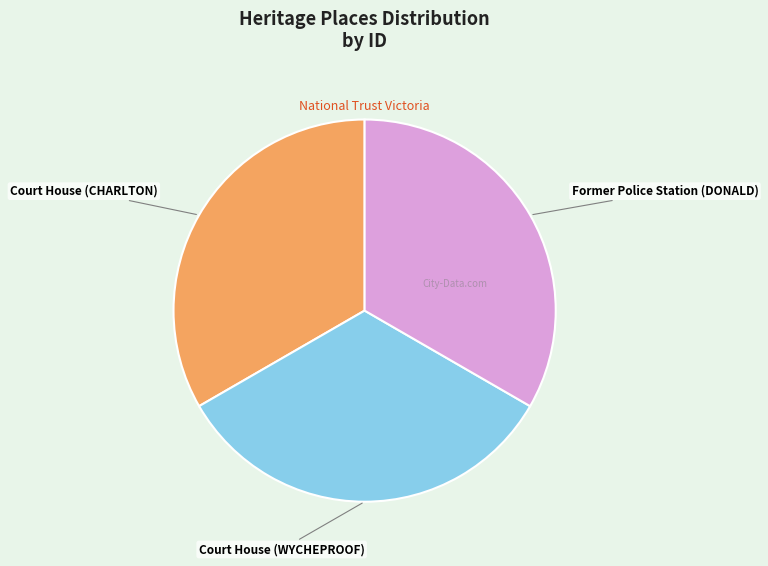

Do Former Police Station (DONALD) and Court House (CHARLTON) together represent more than half of the pie?

Yes